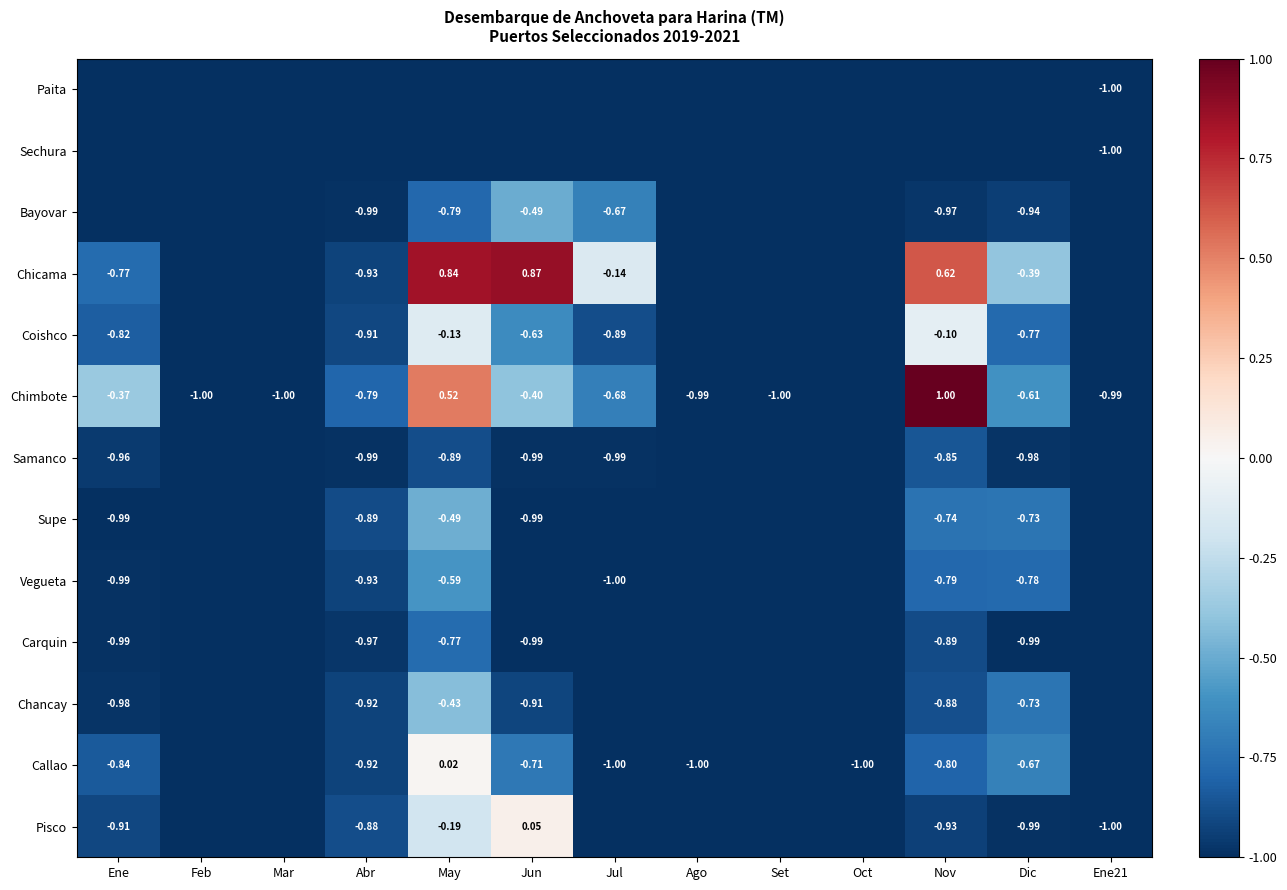

Is it true that Samanco equals -1.3 at Ago?

False